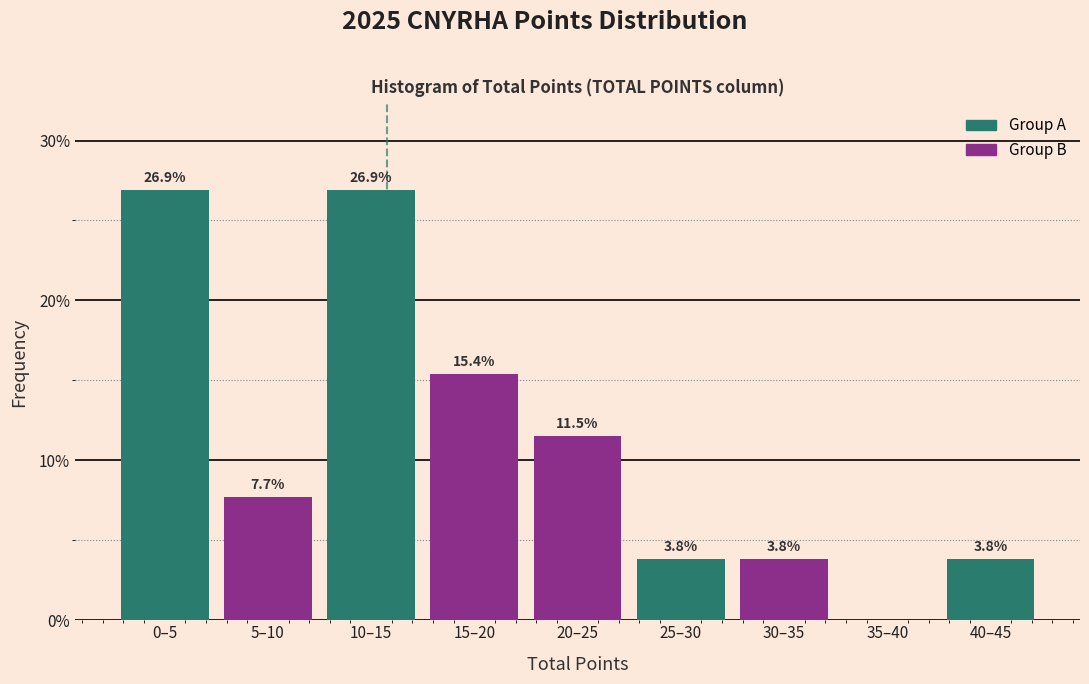

Reading right to left, extract all data points from this chart.

40–45=3.8	35–40=0.0	30–35=3.8	25–30=3.8	20–25=11.5	15–20=15.4	10–15=26.9	5–10=7.7	0–5=26.9